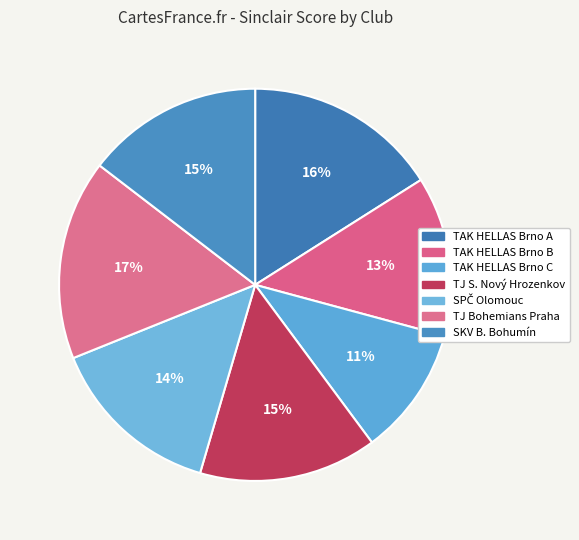

How many segments does this pie chart have?

7